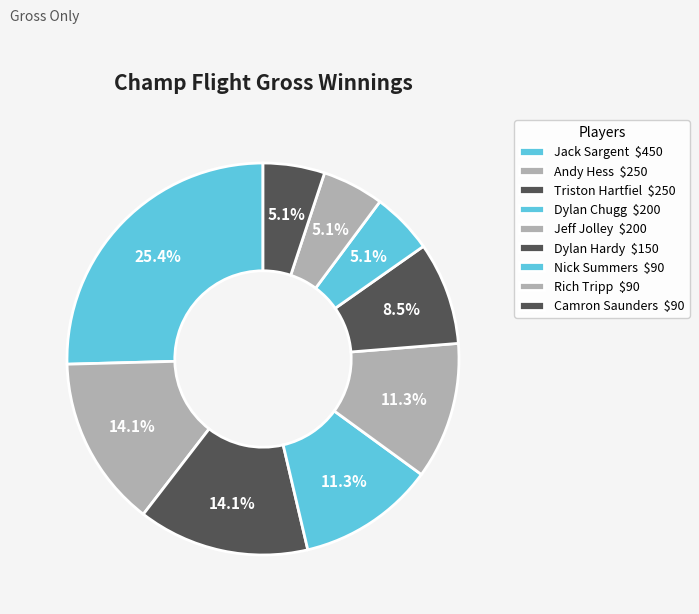

Combined, do Camron Saunders and Jeff Jolley account for over 50%?

No